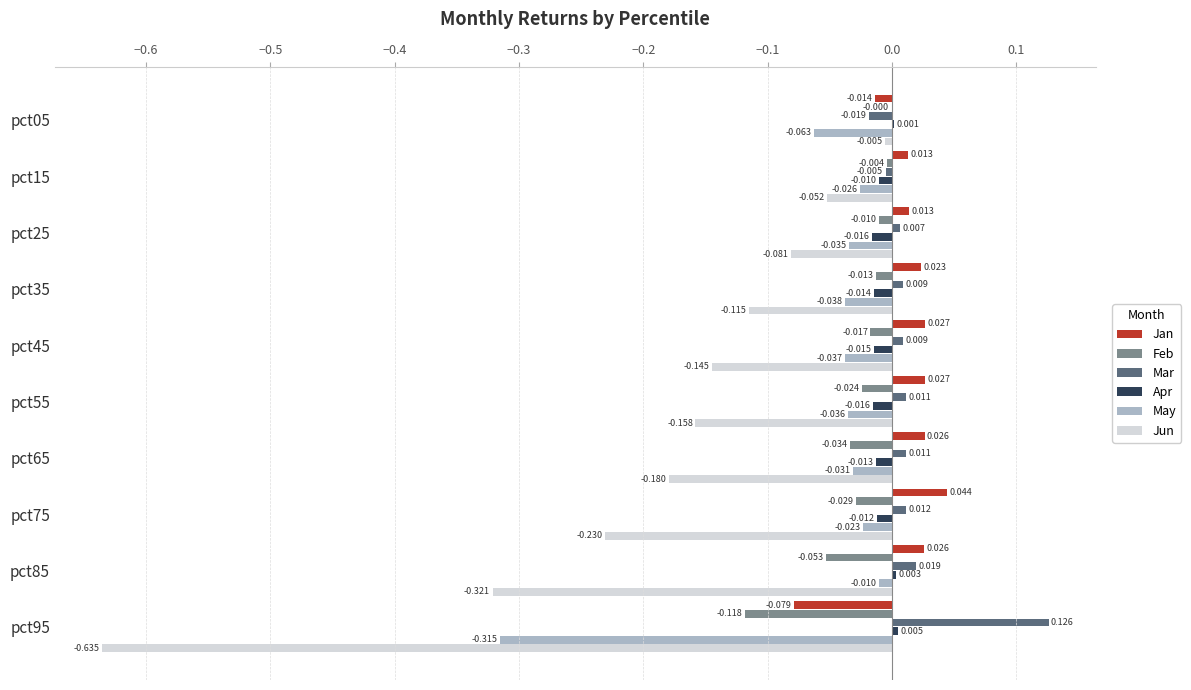

Which series has the largest total across all categories?

Mar